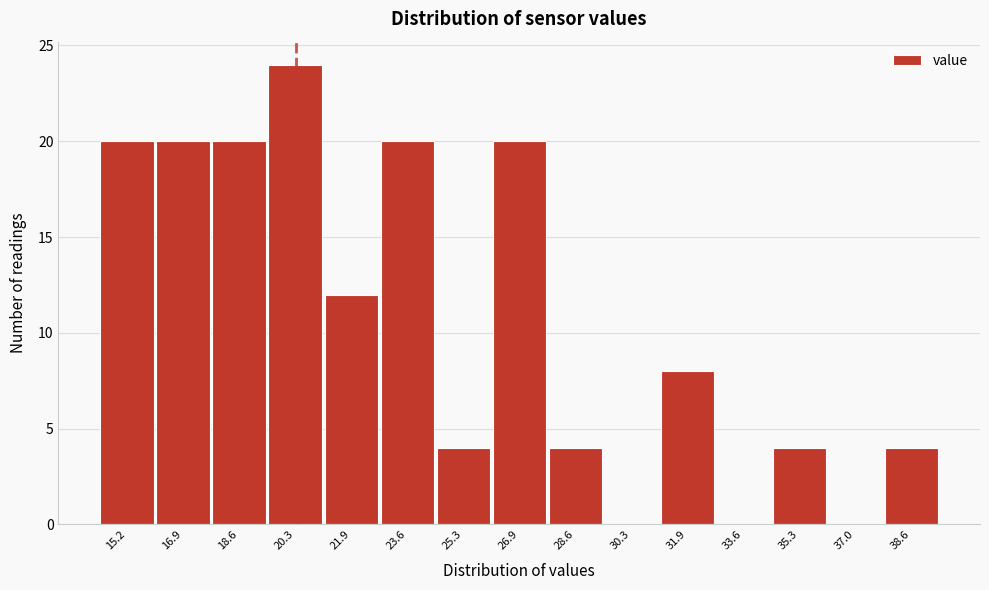

Reading left to right, transcribe all the data shown in this chart.

15.2=20	16.9=20	18.6=20	20.3=24	21.9=12	23.6=20	25.3=4	26.9=20	28.6=4	30.3=0	31.9=8	33.6=0	35.3=4	37.0=0	38.6=4